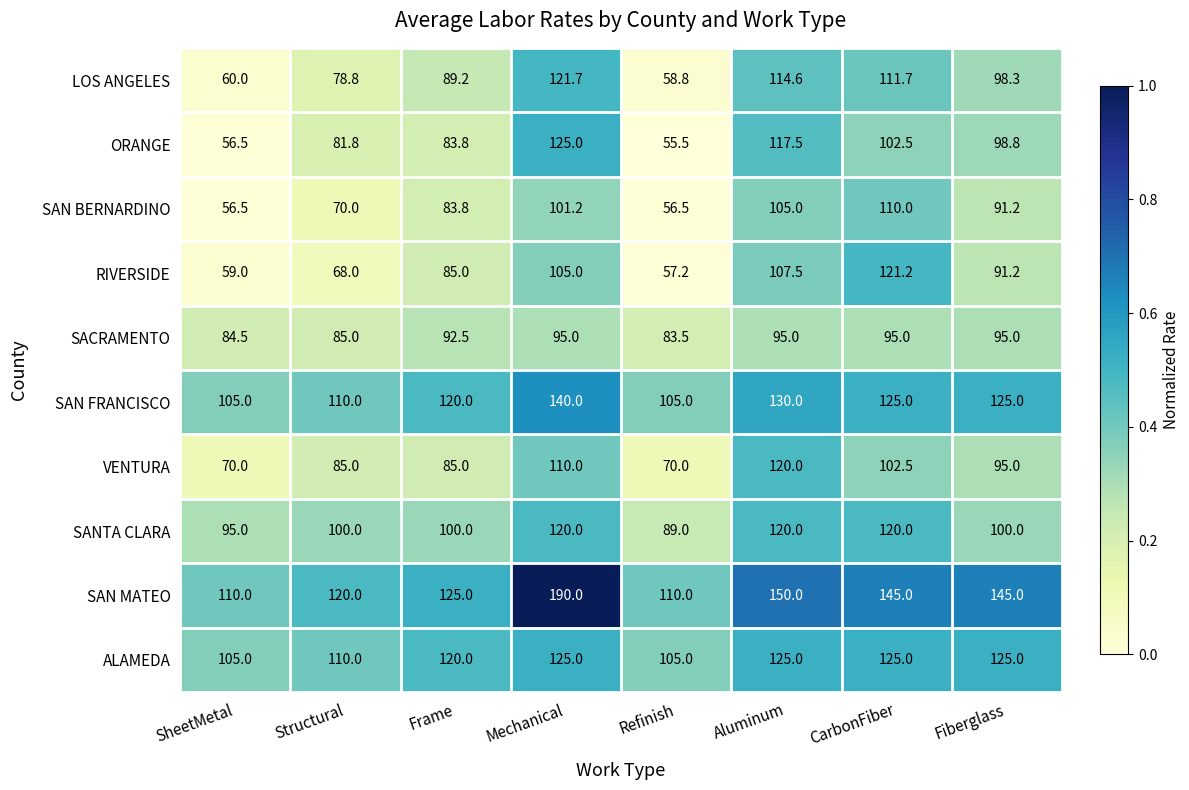

Which series has the largest total across all categories?

SAN MATEO